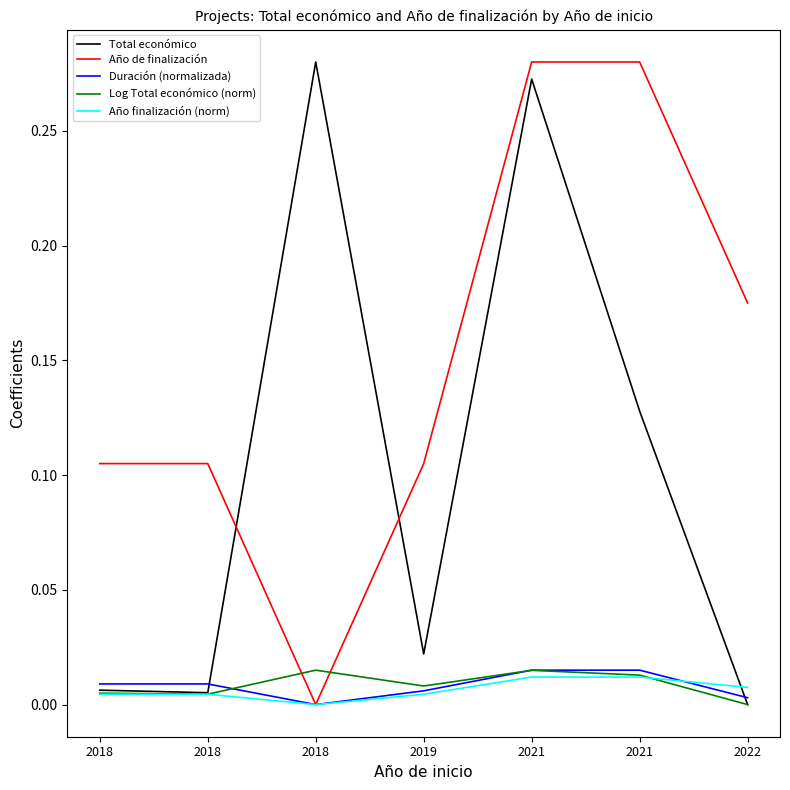

Does the chart display data point markers on the line(s)?

No